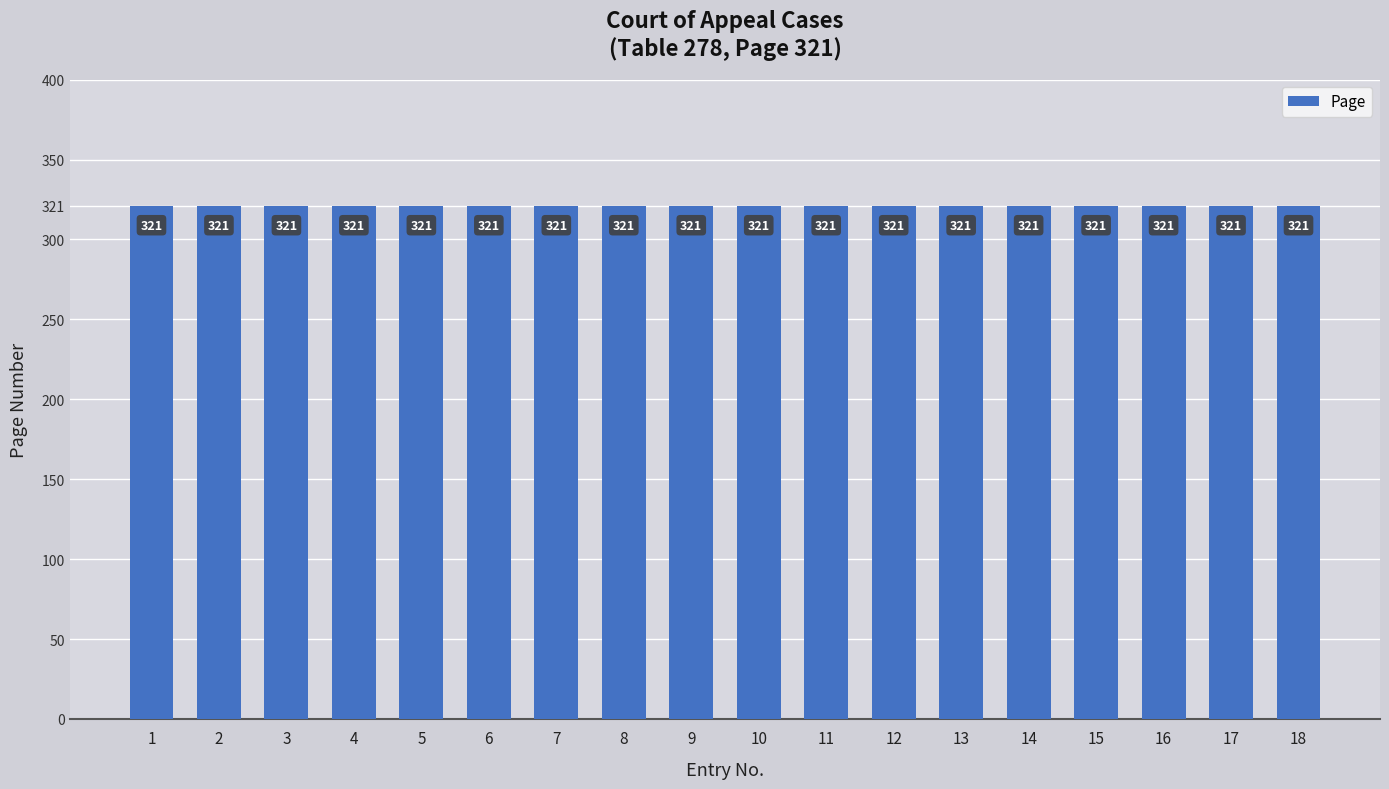

Rank the categories by value from lowest to highest.

1, 2, 3, 4, 5, 6, 7, 8, 9, 10, 11, 12, 13, 14, 15, 16, 17, 18